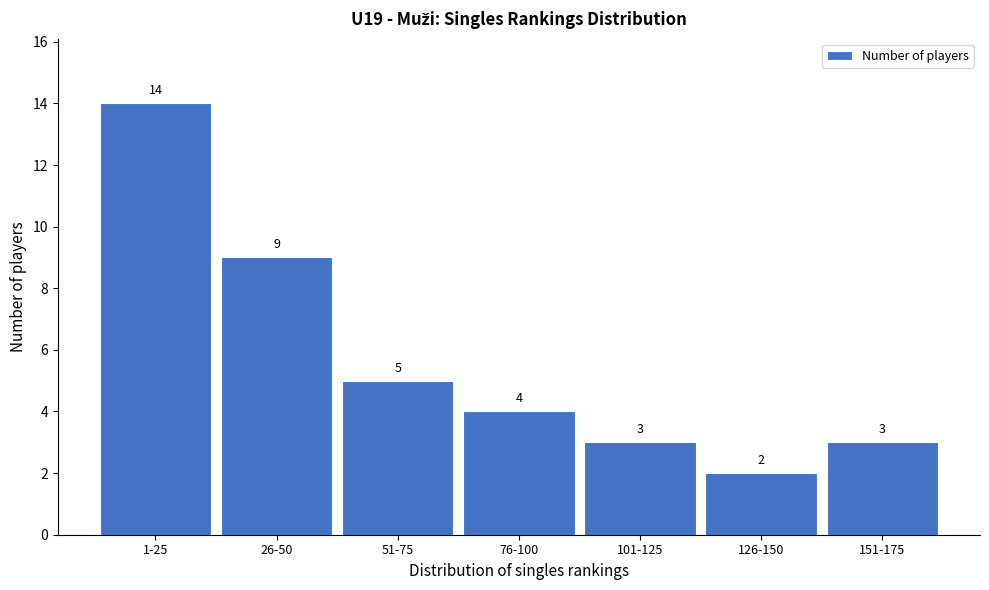

Reading left to right, extract all data points from this chart.

1-25=14	26-50=9	51-75=5	76-100=4	101-125=3	126-150=2	151-175=3